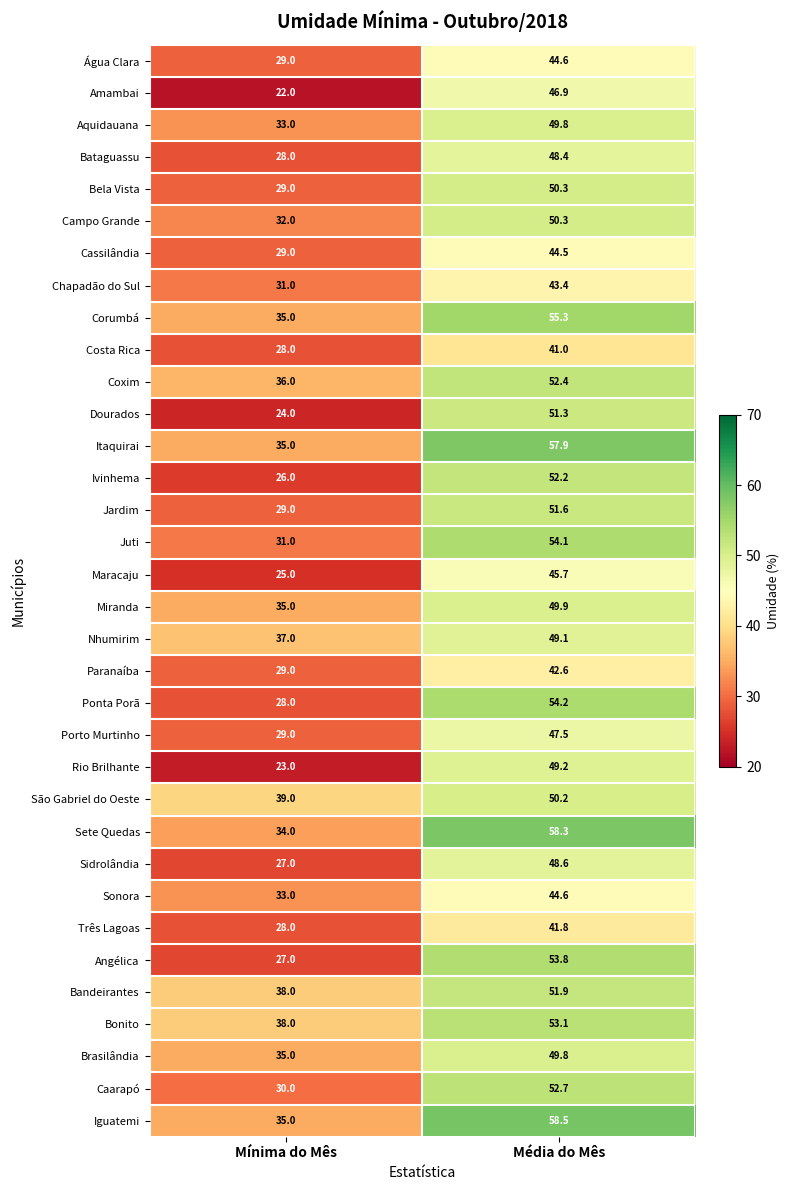

What is the difference between the Ponta Porã values at Mínima do Mês and Média do Mês?

26.2